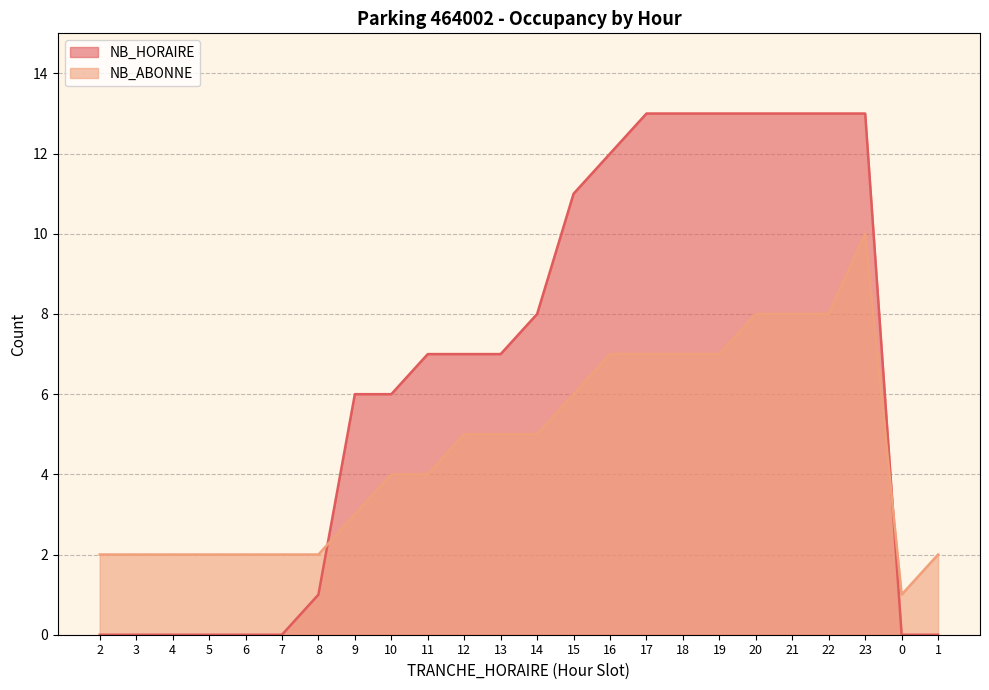

At which category is the sum across all series the highest?

23